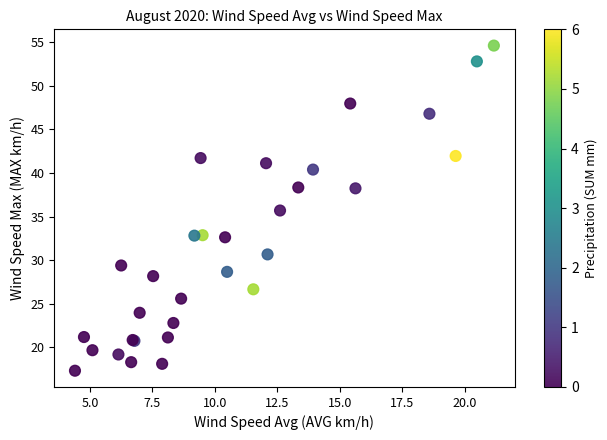

What Y value in the scatter plot is closest to 35?

35.7